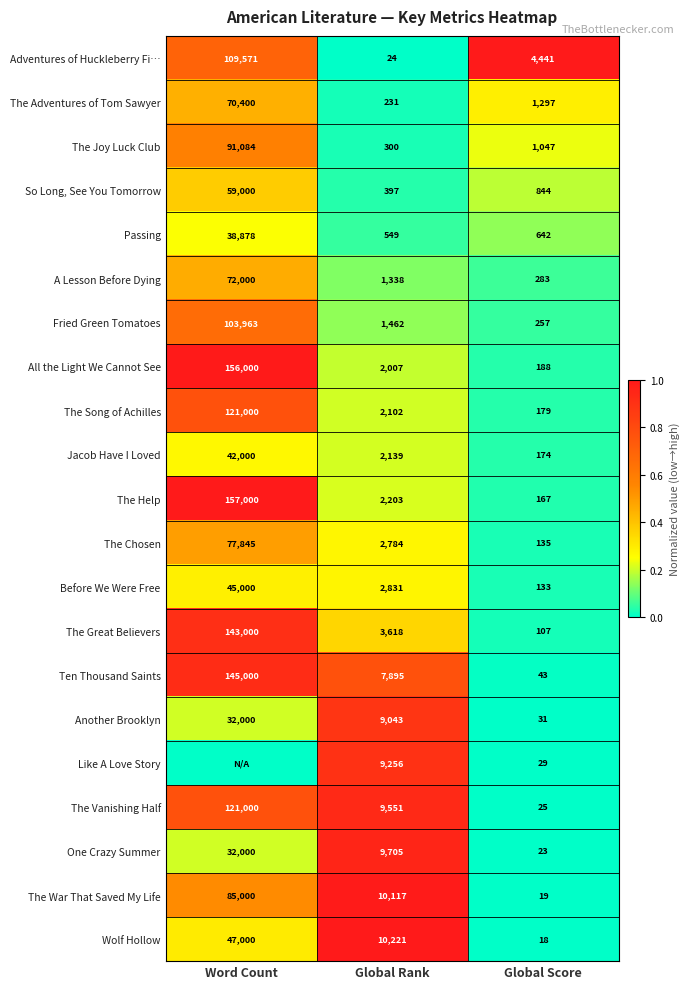

What is the average value of the The Song of Achilles series?

41094